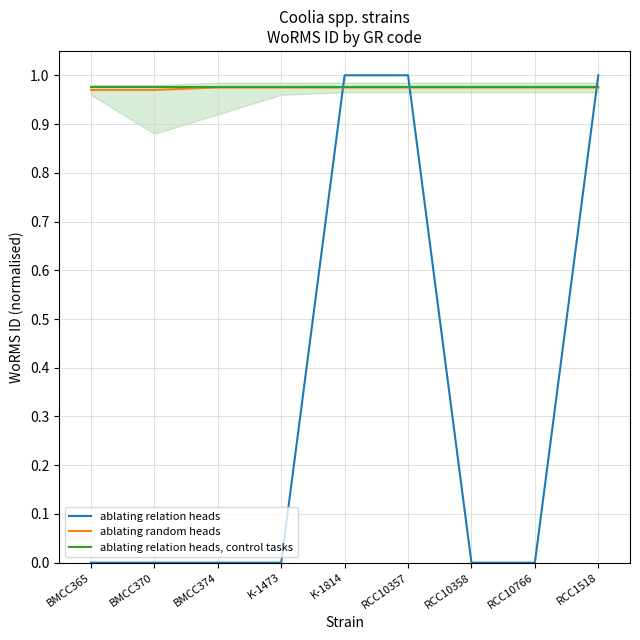

At which category is the sum across all series the highest?

K-1814